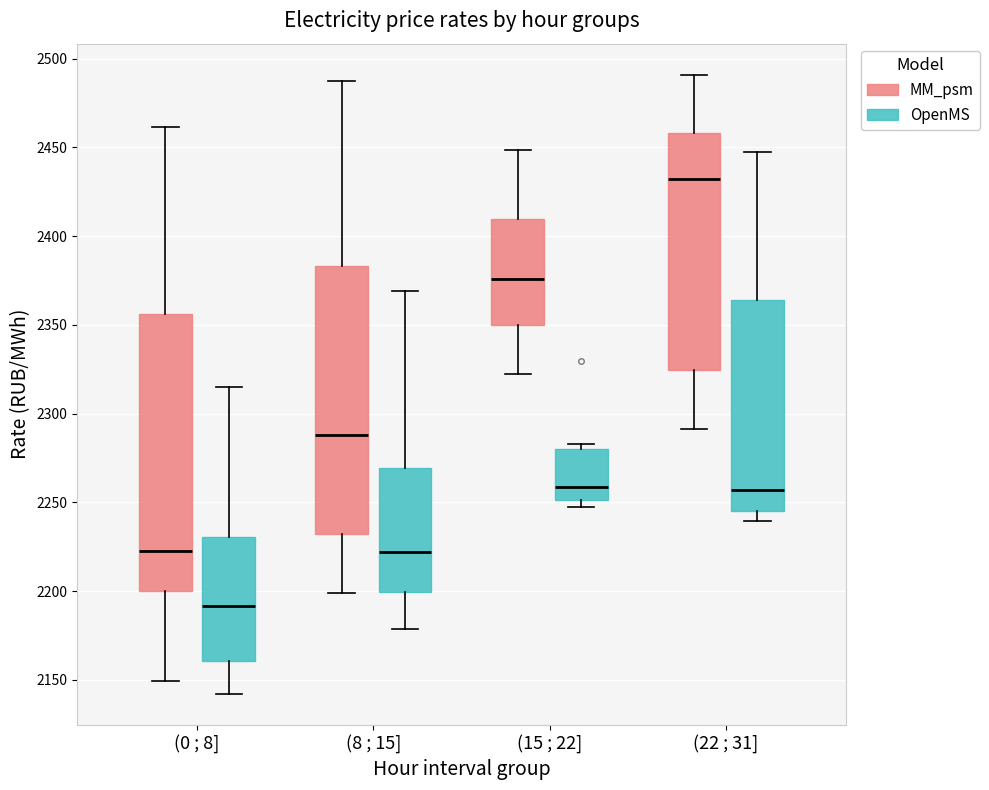

Where is the lower edge of the box for (22 ; 31] (MM_psm) on the y-axis? The values are not printed on the chart, so give them approximately, as read against the axis.

2325